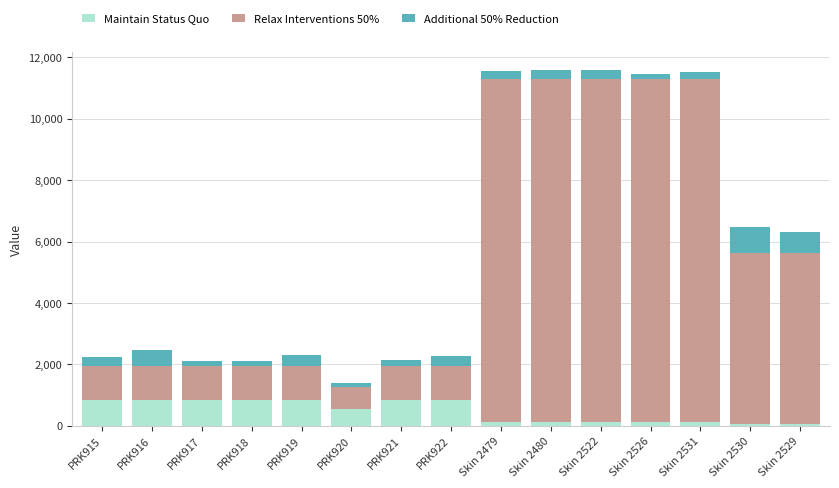

How many data points does each series have?

15